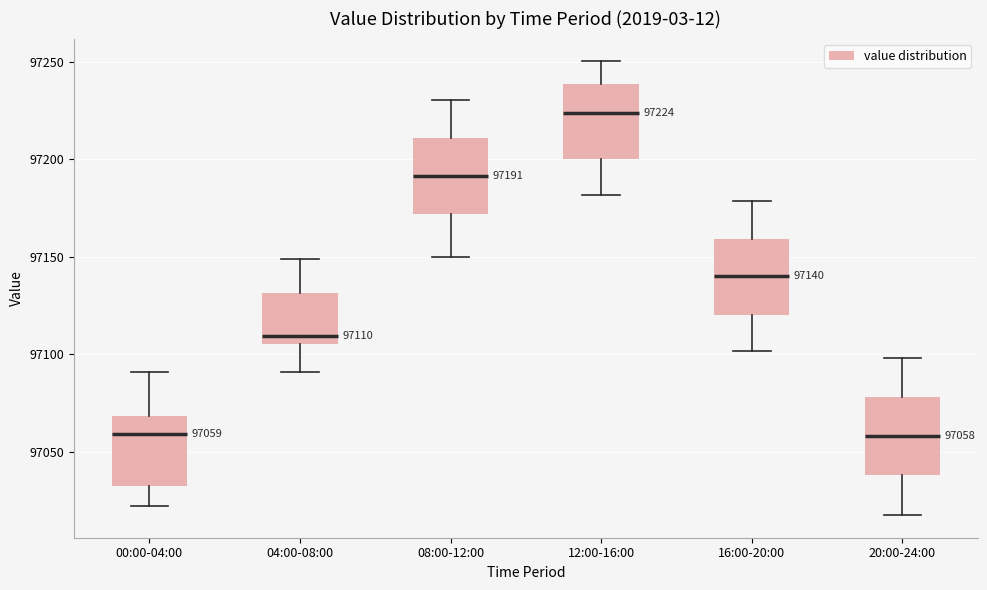

Which box's median line is the highest?

12:00-16:00